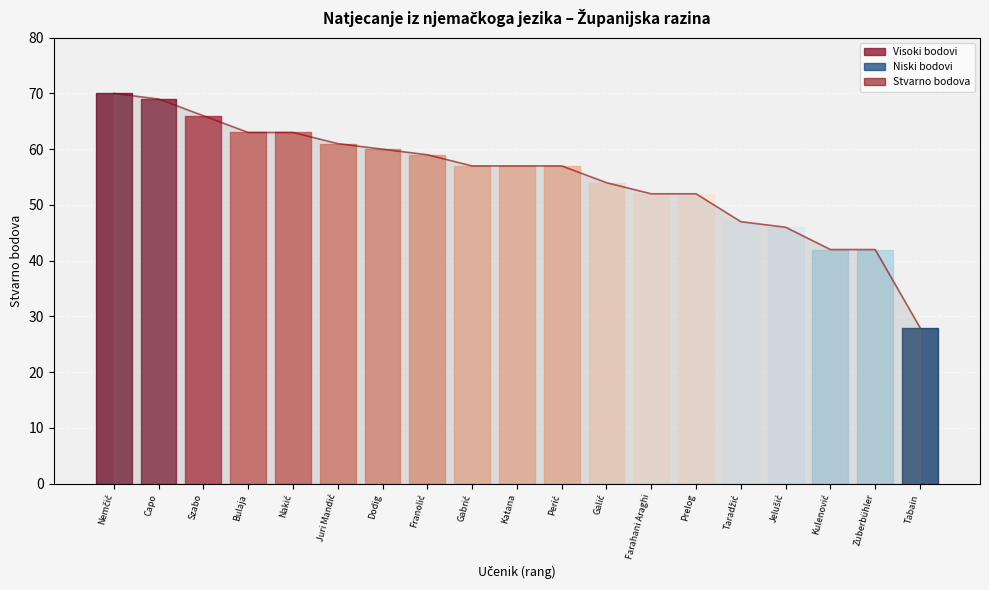

What is the smallest value displayed?

28